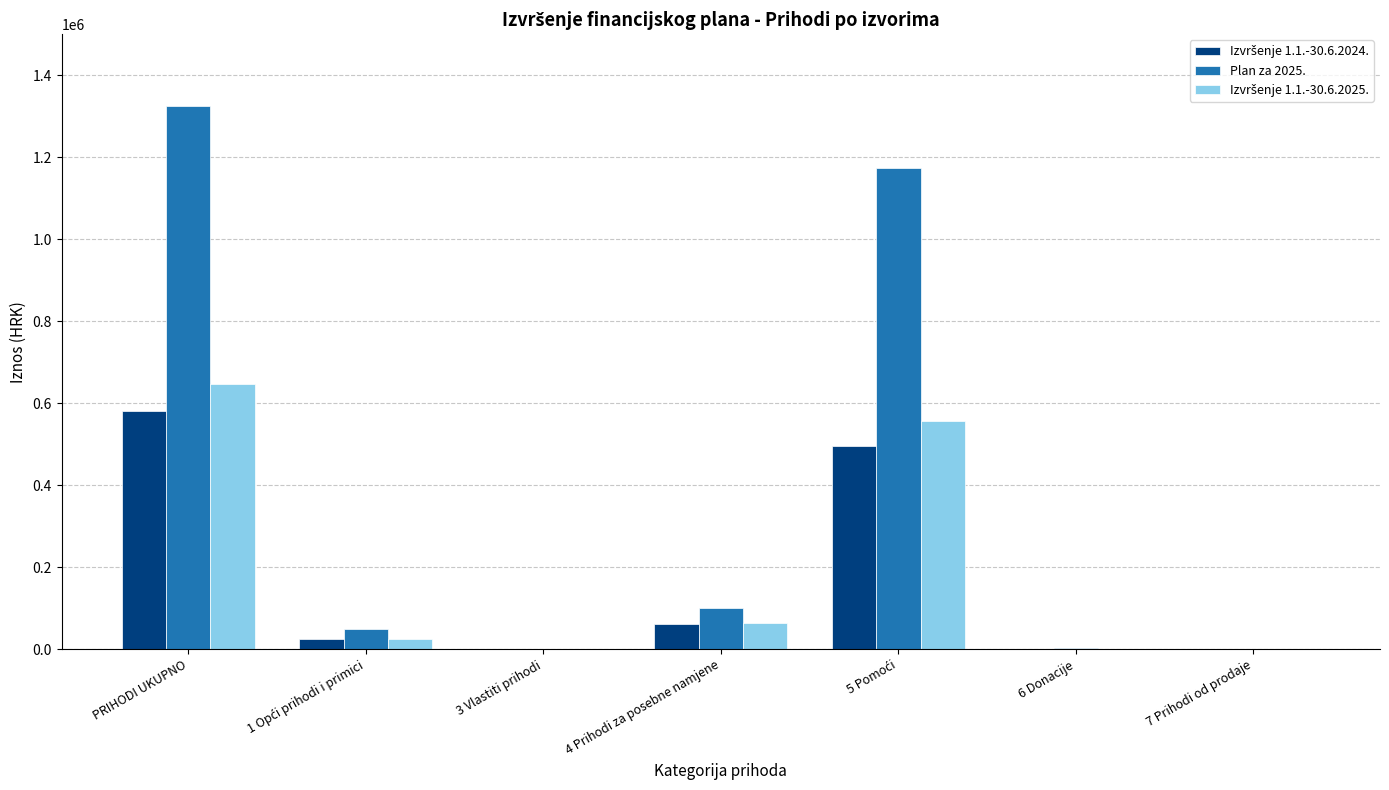

At which category is the sum across all series the highest?

PRIHODI UKUPNO